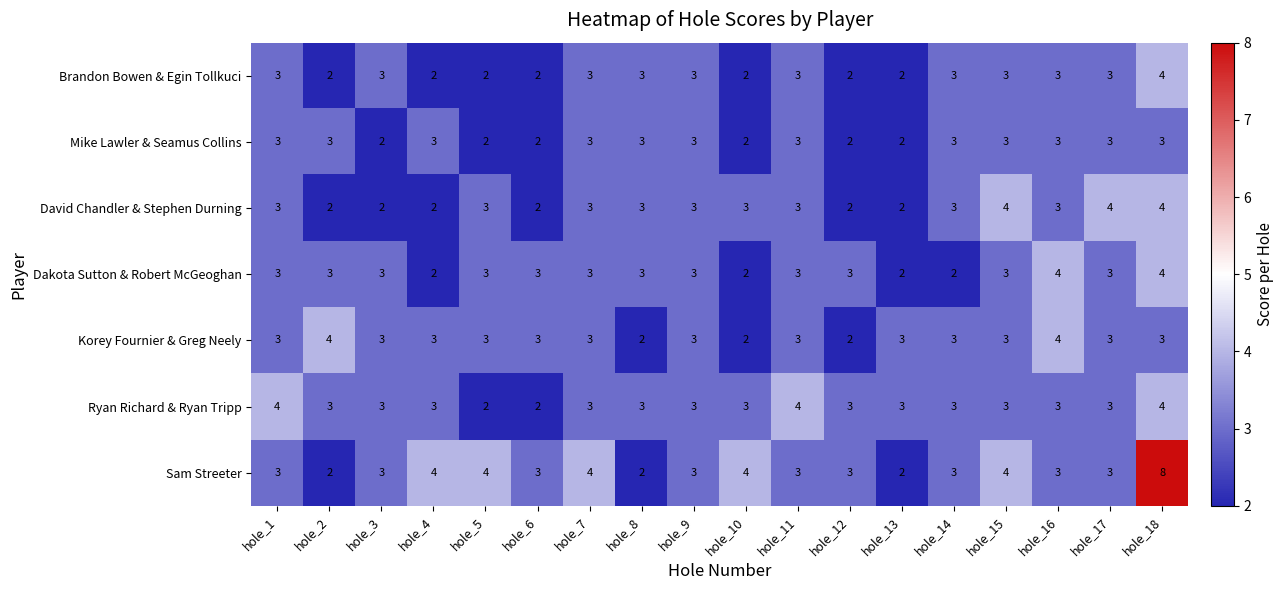

What is the maximum value shown in the chart?

8